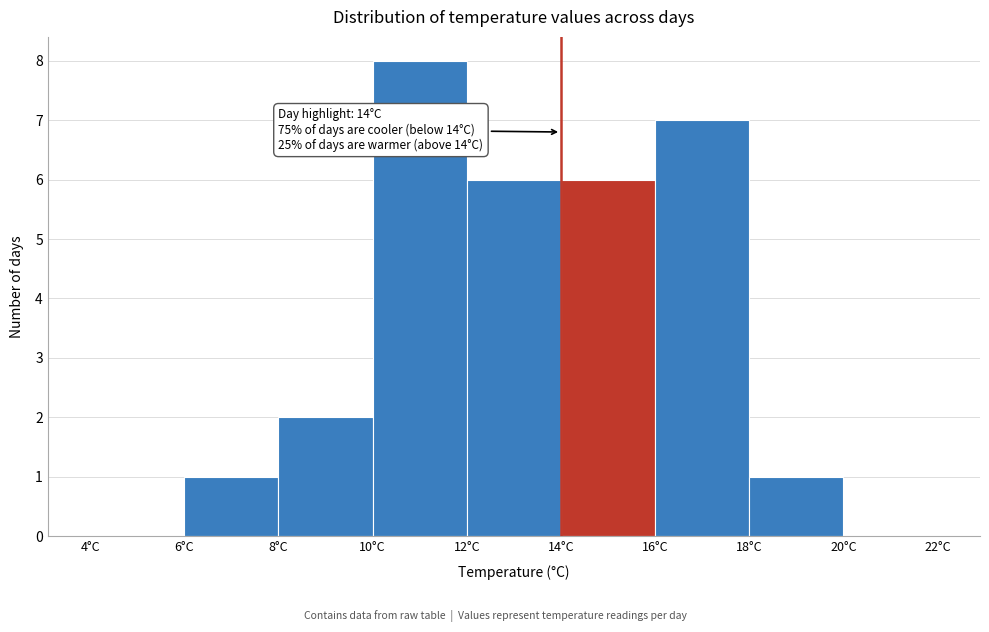

Over which range of the x-axis is the bar tallest?

10 to 12